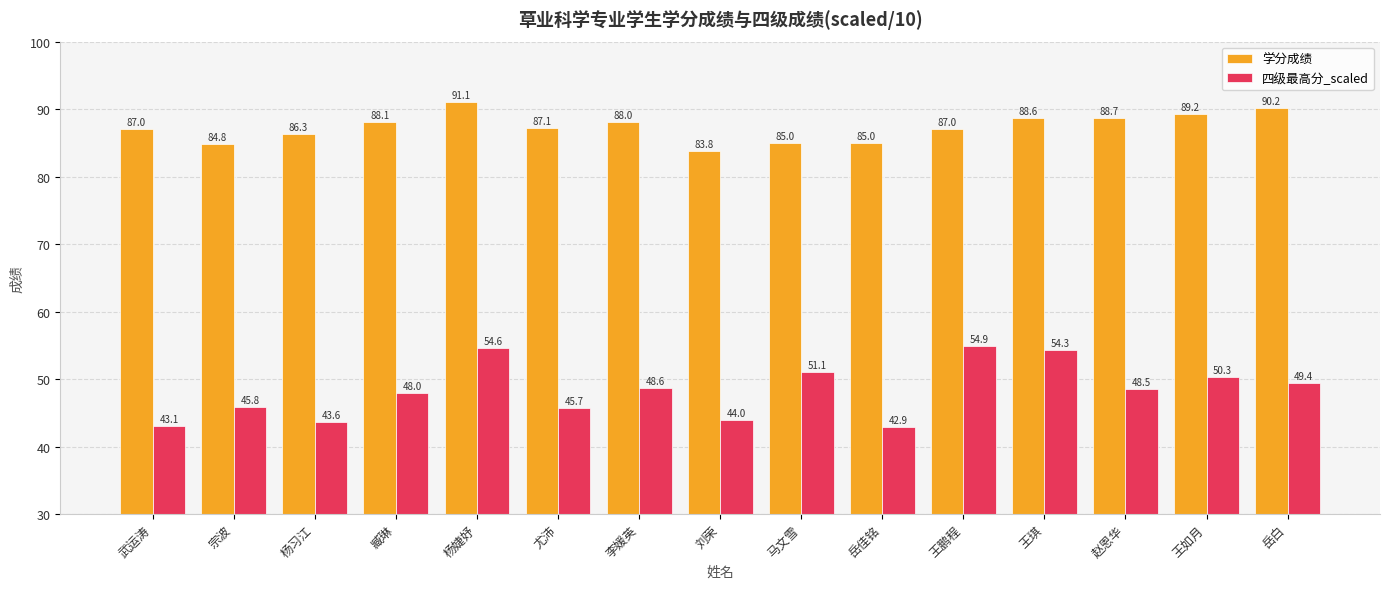

Between 宗波 and 杨习江, which series saw the biggest shift?

四级最高分_scaled